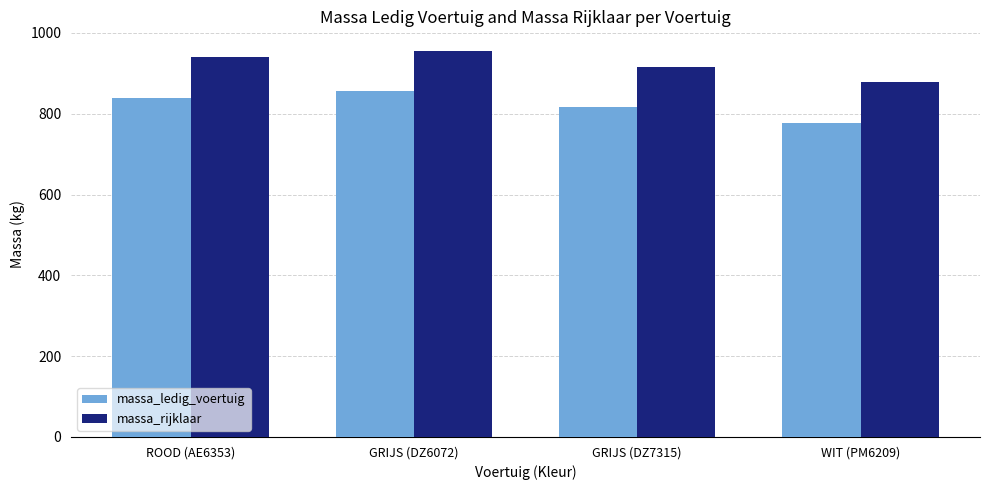

Read the massa_rijklaar value at ROOD (AE6353).

940